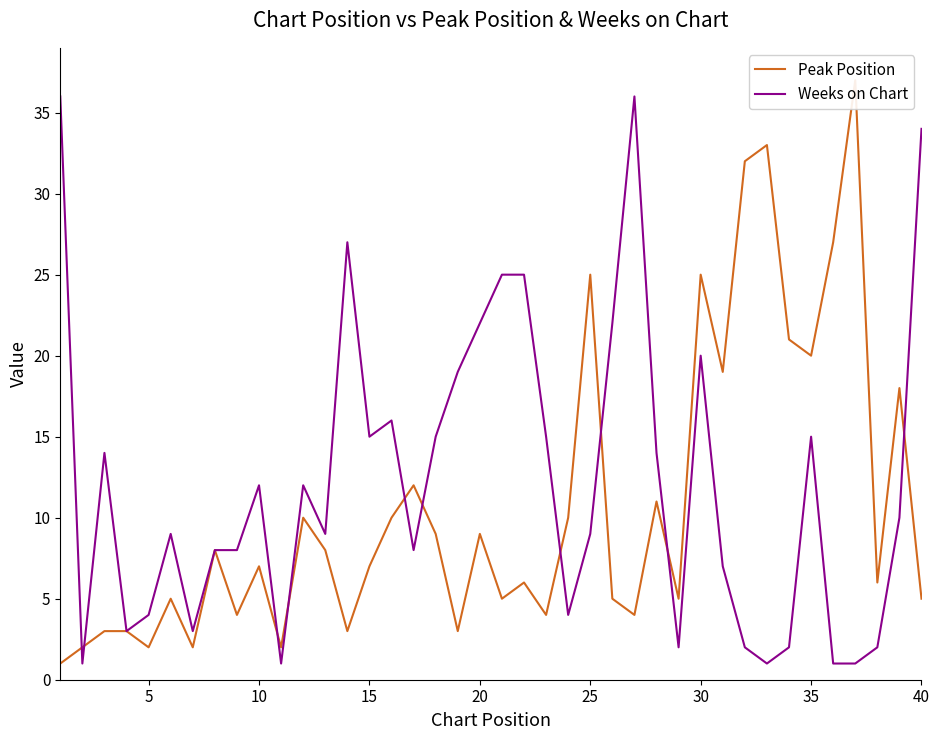

What is the average value of the Peak Position series?

11